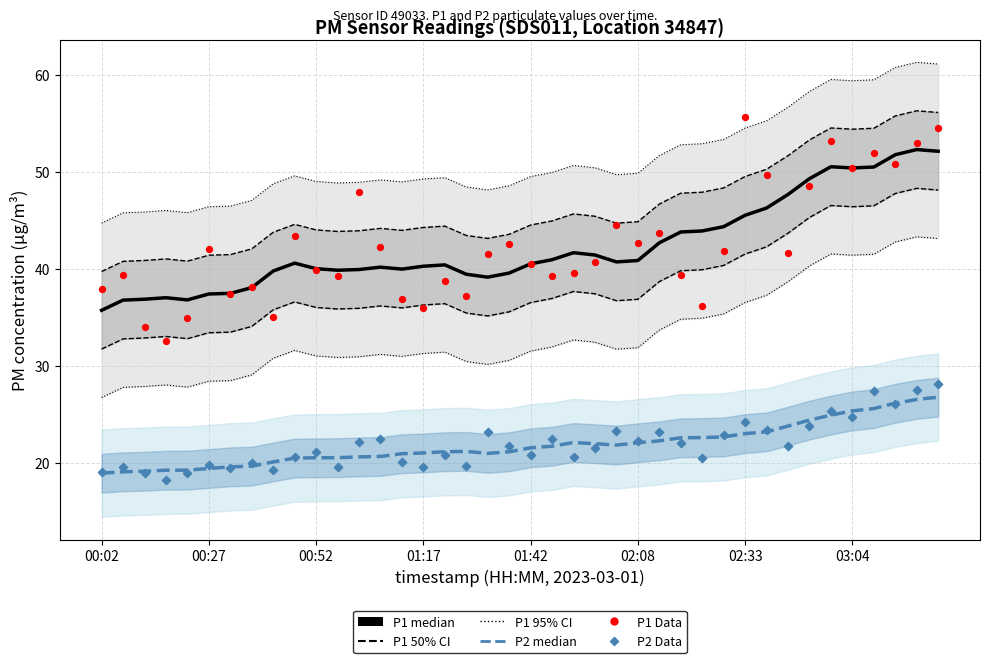

Which series contains the highest Y value?

P1 Data